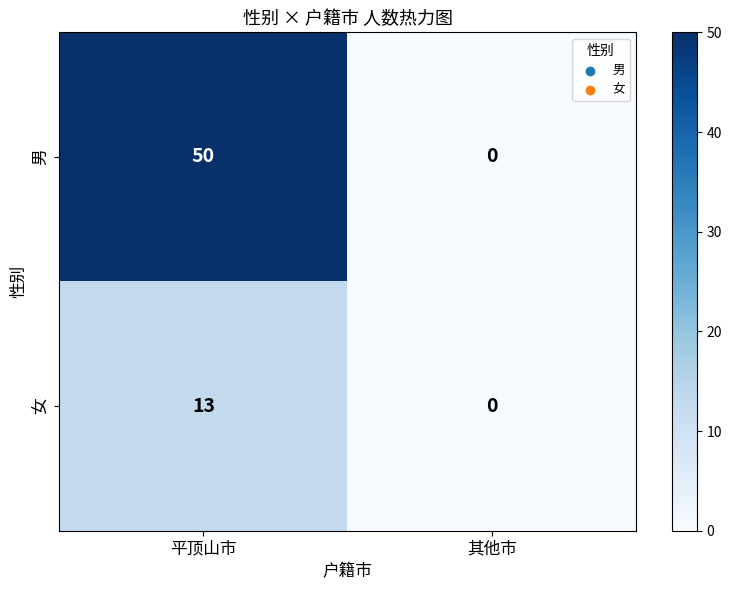

What is the greatest value displayed?

50